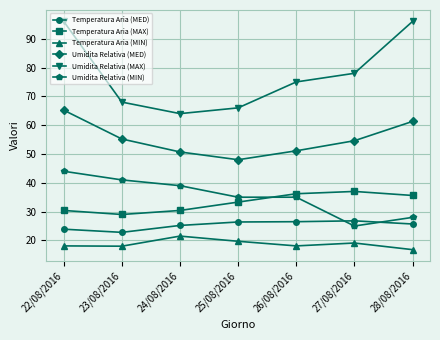

List the series in order of their peak value, lowest first.

Temperatura Aria (MIN), Temperatura Aria (MED), Temperatura Aria (MAX), Umidita Relativa (MIN), Umidita Relativa (MED), Umidita Relativa (MAX)